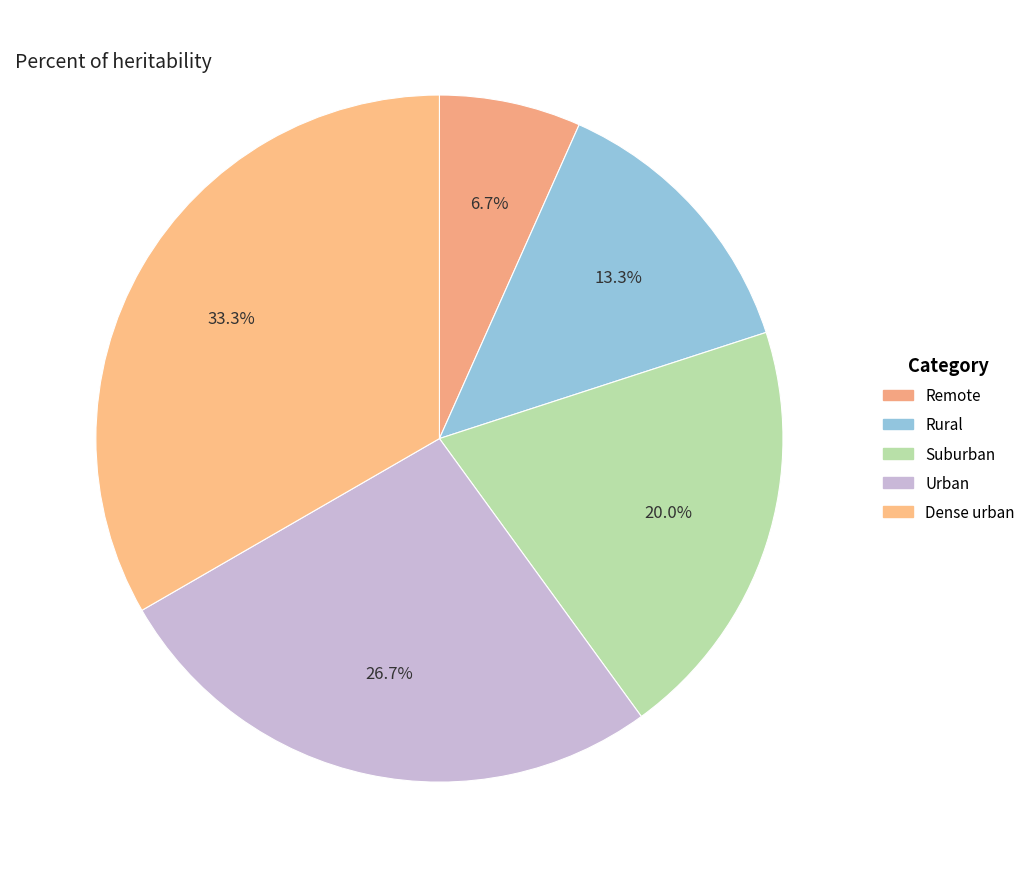

True or false: Remote accounts for 7% of the total.

True